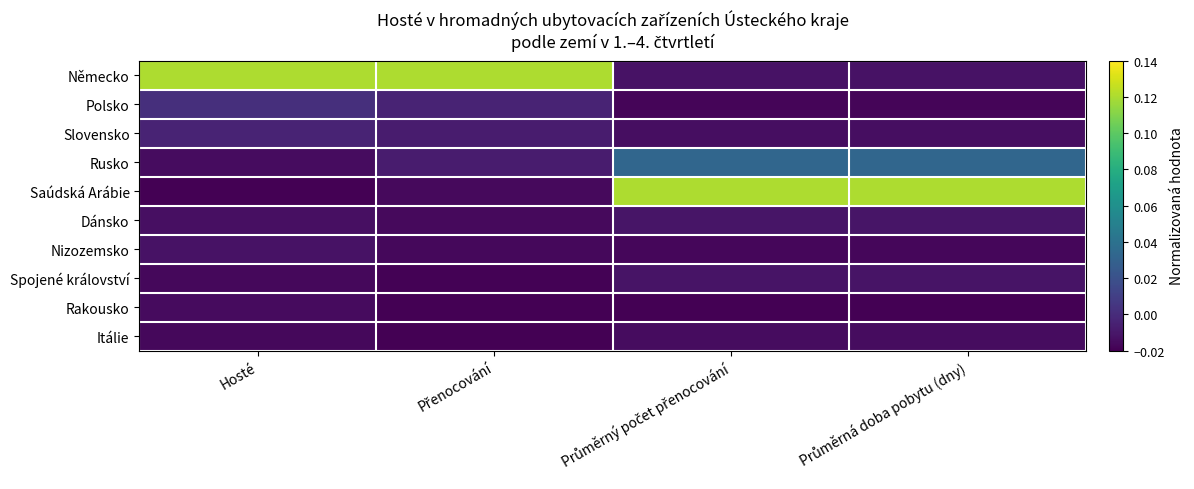

Reading right to left, list all the values displayed in this chart.

Německo: Průměrná doba pobytu (dny)=-0.0	Průměrný počet přenocování=-0.0	Přenocování=0.1	Hosté=0.1
Polsko: Průměrná doba pobytu (dny)=-0.0	Průměrný počet přenocování=-0.0	Přenocování=-0.0	Hosté=0.0
Slovensko: Průměrná doba pobytu (dny)=-0.0	Průměrný počet přenocování=-0.0	Přenocování=-0.0	Hosté=-0.0
Rusko: Průměrná doba pobytu (dny)=0.0	Průměrný počet přenocování=0.0	Přenocování=-0.0	Hosté=-0.0
Saúdská Arábie: Průměrná doba pobytu (dny)=0.1	Průměrný počet přenocování=0.1	Přenocování=-0.0	Hosté=-0.0
Dánsko: Průměrná doba pobytu (dny)=-0.0	Průměrný počet přenocování=-0.0	Přenocování=-0.0	Hosté=-0.0
Nizozemsko: Průměrná doba pobytu (dny)=-0.0	Průměrný počet přenocování=-0.0	Přenocování=-0.0	Hosté=-0.0
Spojené království: Průměrná doba pobytu (dny)=-0.0	Průměrný počet přenocování=-0.0	Přenocování=-0.0	Hosté=-0.0
Rakousko: Průměrná doba pobytu (dny)=-0.0	Průměrný počet přenocování=-0.0	Přenocování=-0.0	Hosté=-0.0
Itálie: Průměrná doba pobytu (dny)=-0.0	Průměrný počet přenocování=-0.0	Přenocování=-0.0	Hosté=-0.0